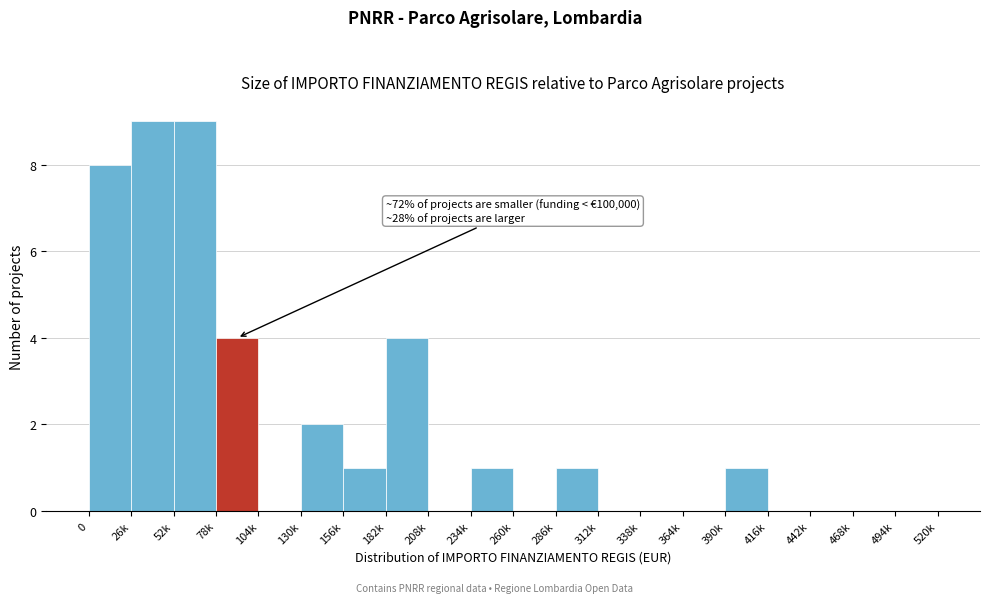

Reading left to right, what are all the values shown in this chart?

0=8	26k=9	52k=9	78k=4	104k=0	130k=2	156k=1	182k=4	208k=0	234k=1	260k=0	286k=1	312k=0	338k=0	364k=0	390k=1	416k=0	442k=0	468k=0	494k=0